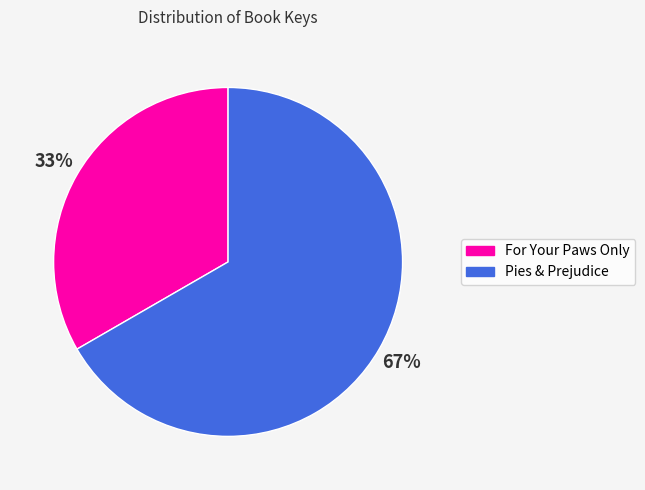

To the nearest percent, what is the average slice percentage?

50%